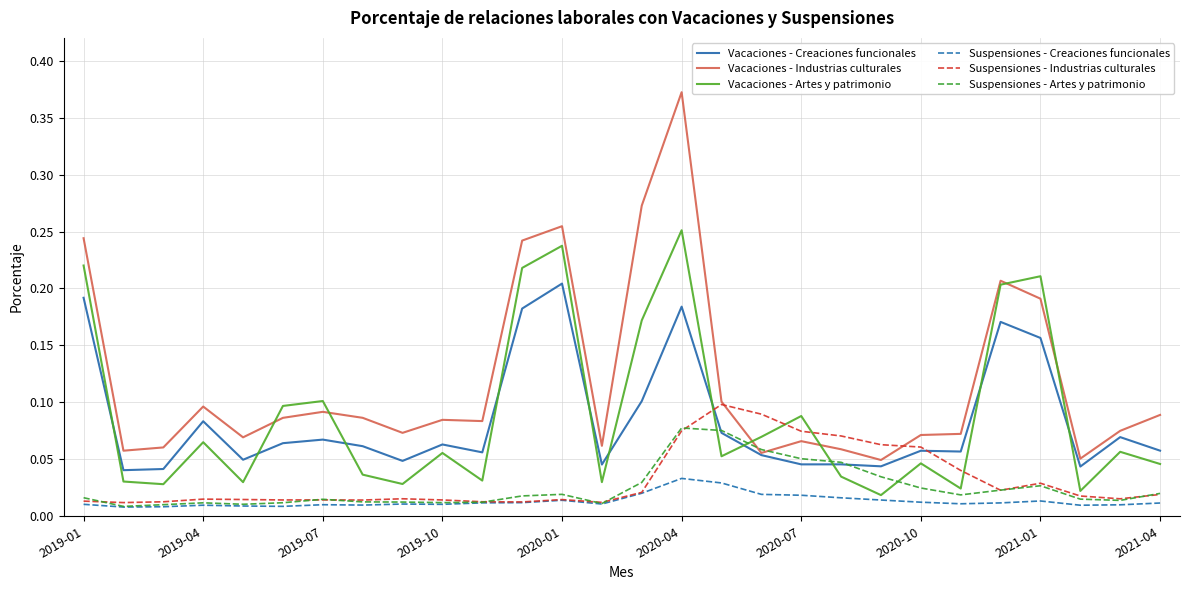

True or false: Suspensiones - Creaciones funcionales and Vacaciones - Creaciones funcionales cross at least once.

False